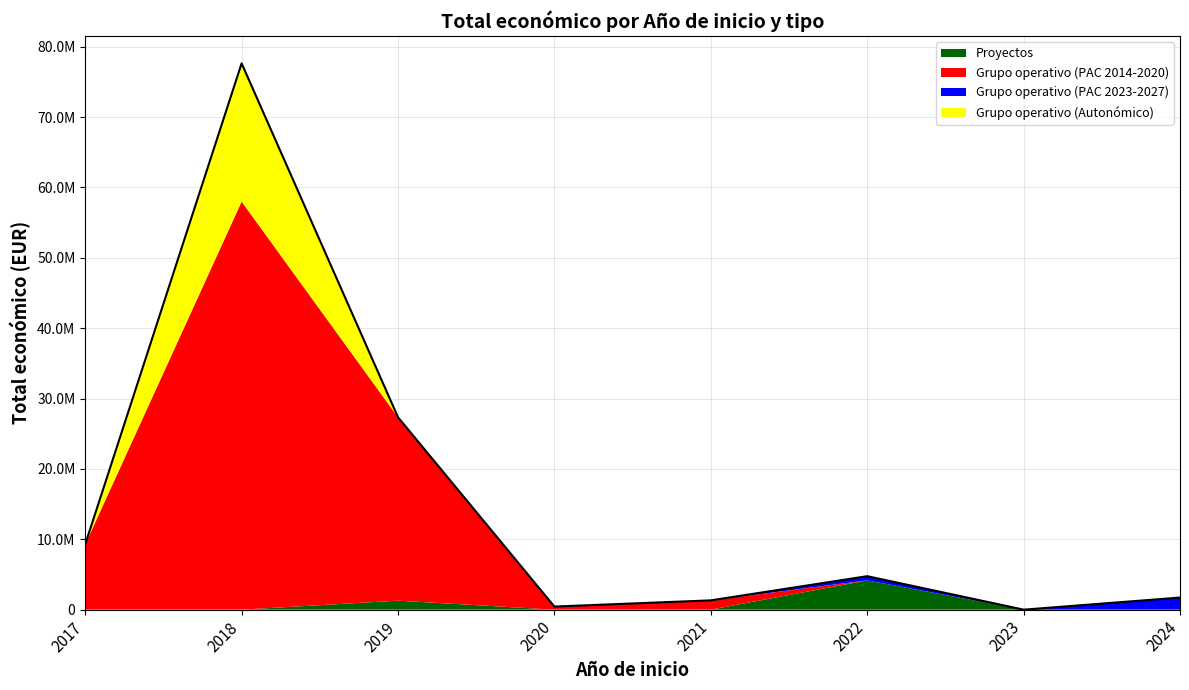

How many lines are shown in the chart?

4